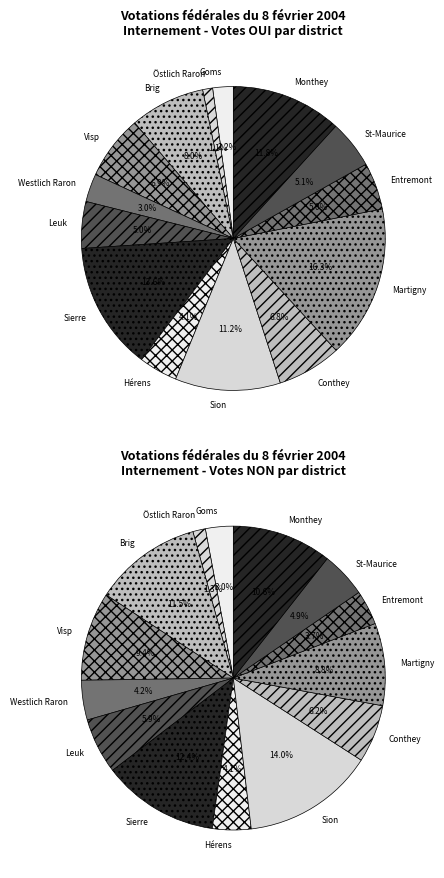

What is the smallest slice in the pie chart?

Östlich Raron